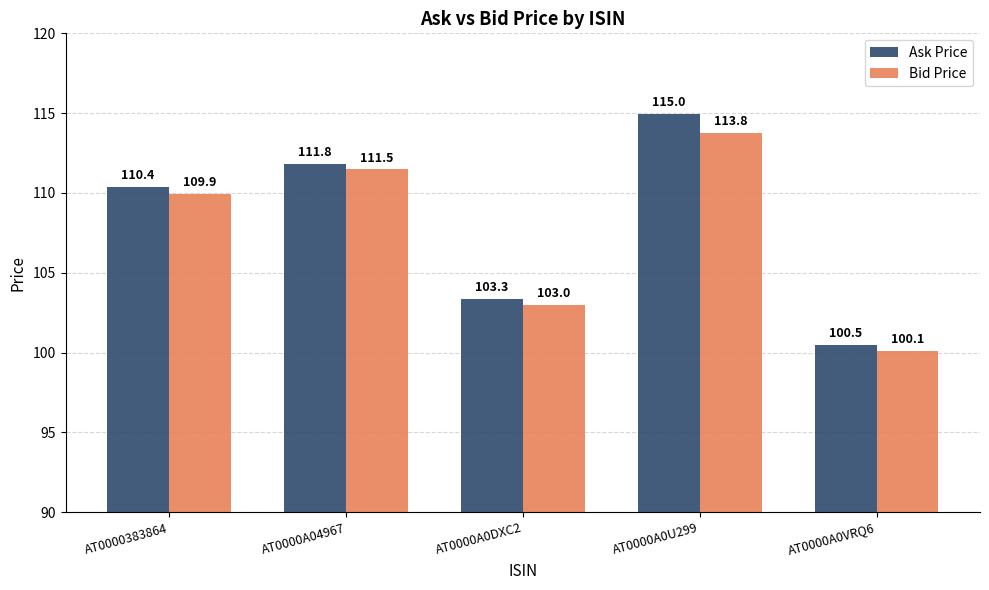

What is the difference between the Ask Price values at AT0000383864 and AT0000A0VRQ6?

9.9